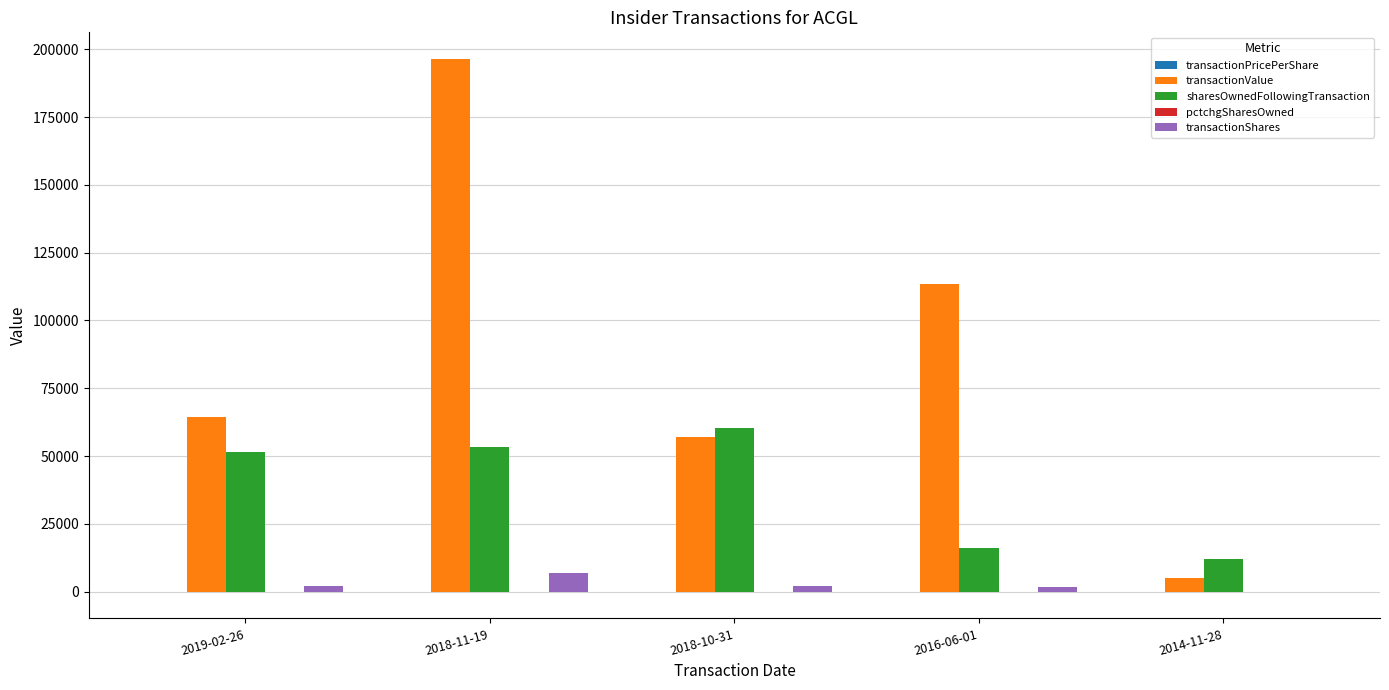

The value of transactionShares at 2018-11-19 is 7000.0. True or false?

True